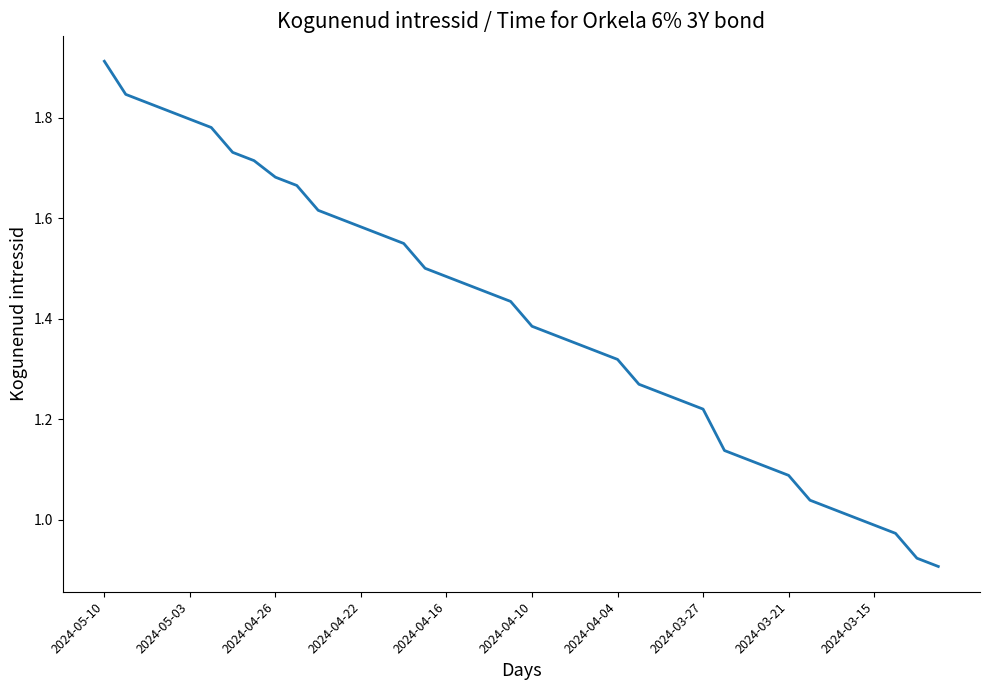

True or false: the data has more than 0 interior local peaks.

False